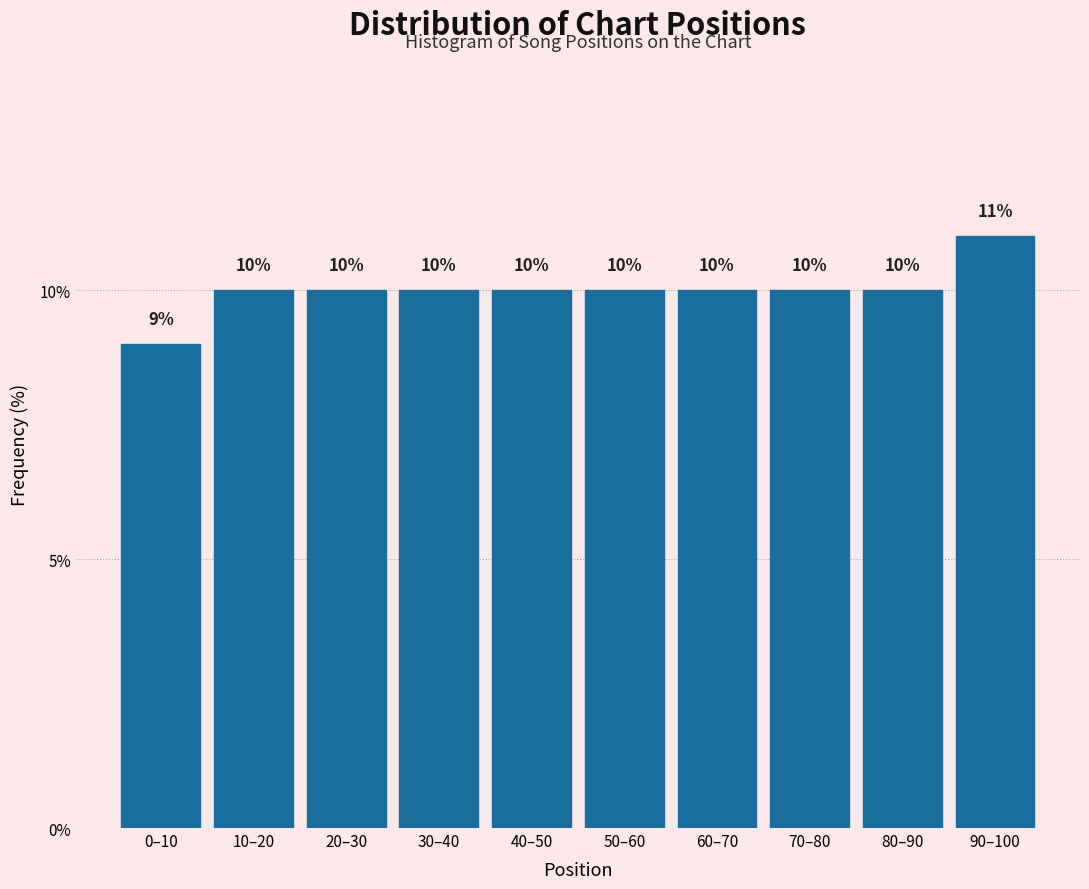

Reading left to right, what are all the values shown in this chart?

9	10	10	10	10	10	10	10	10	11